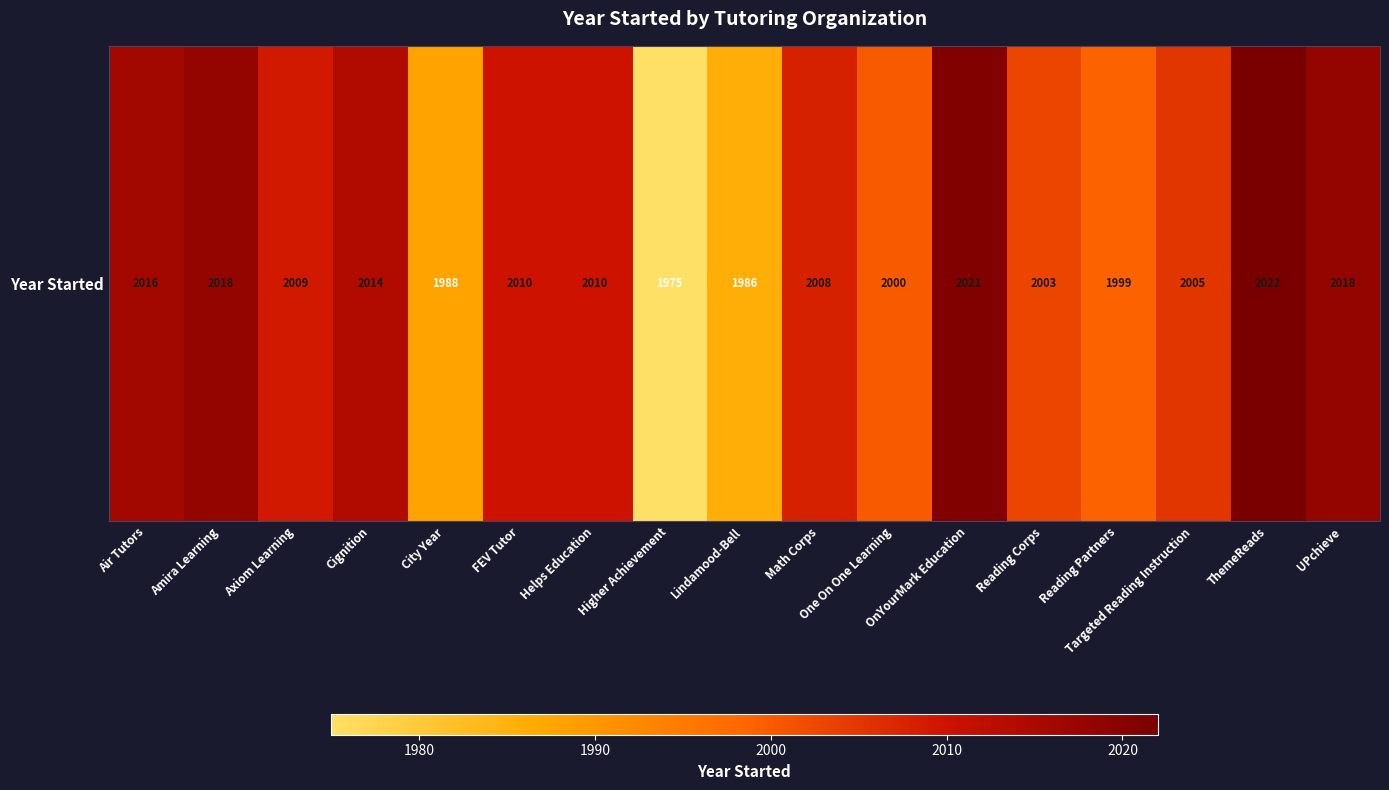

Reading left to right, extract all data points from this chart.

Air Tutors=2016	Amira Learning=2018	Axiom Learning=2009	Cignition=2014	City Year=1988	FEV Tutor=2010	Helps Education=2010	Higher Achievement=1975	Lindamood-Bell=1986	Math Corps=2008	One On One Learning=2000	OnYourMark Education=2021	Reading Corps=2003	Reading Partners=1999	Targeted Reading Instruction=2005	ThemeReads=2022	UPchieve=2018